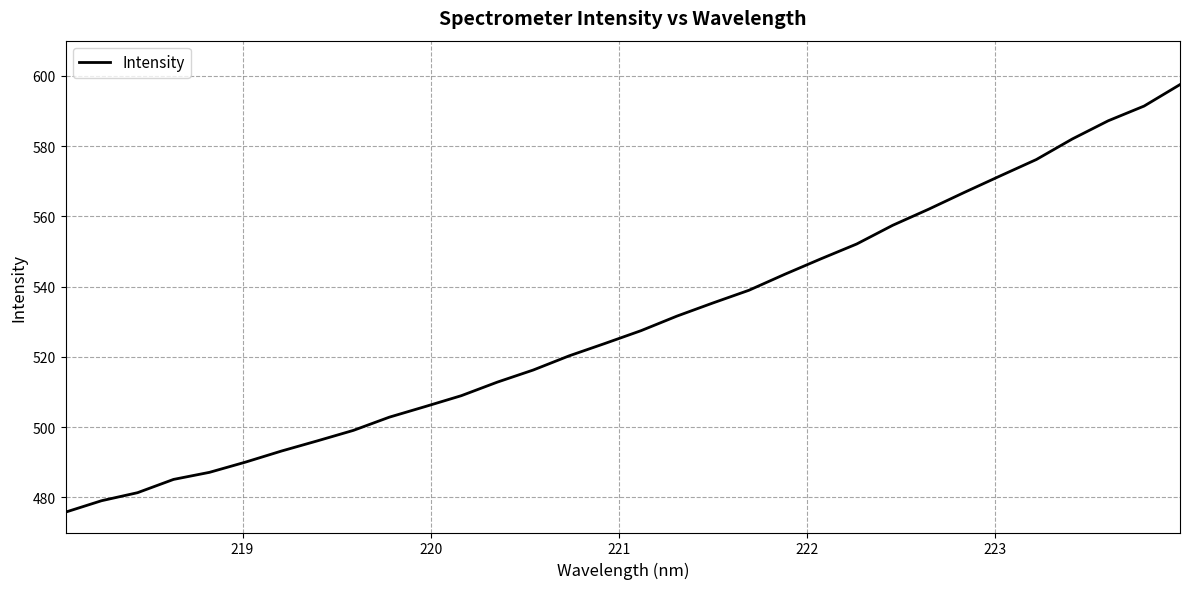

What is the smallest value displayed?

475.8